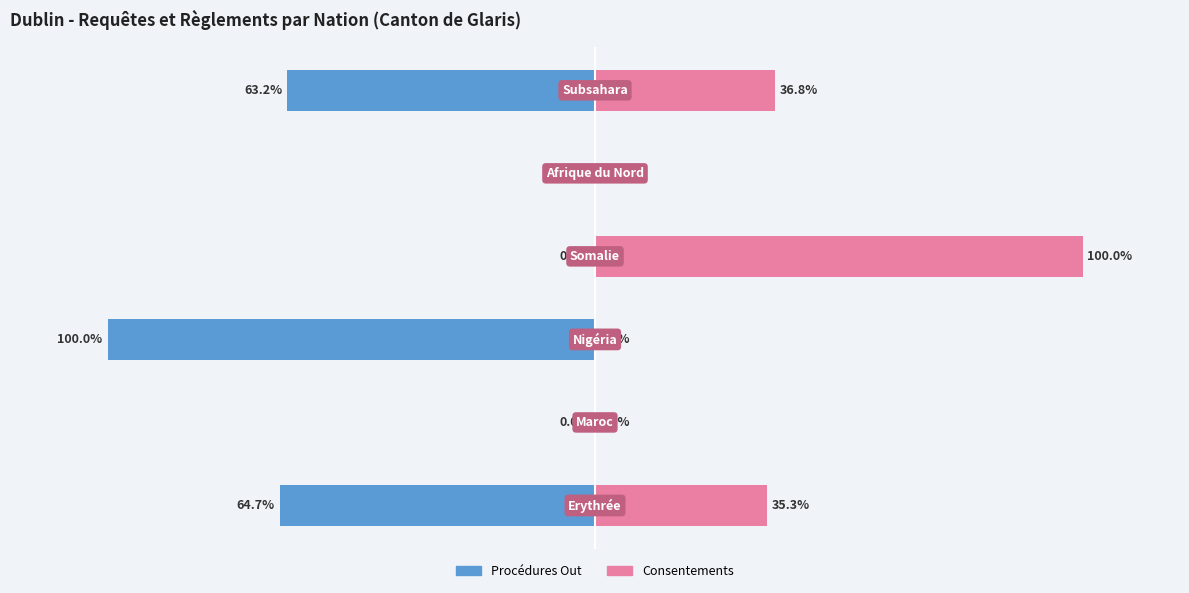

What is the sum of the Consentements values at 1 and 5?

36.8